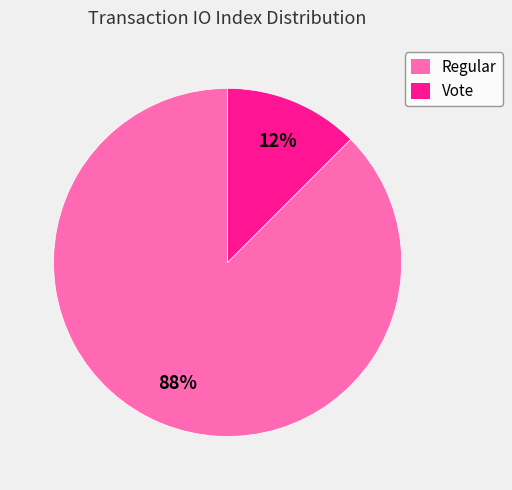

Between Vote and Regular, which is larger?

Regular